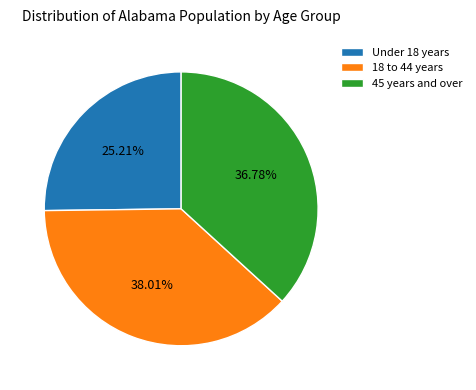

Rank the categories by value from highest to lowest.

18 to 44 years, 45 years and over, Under 18 years